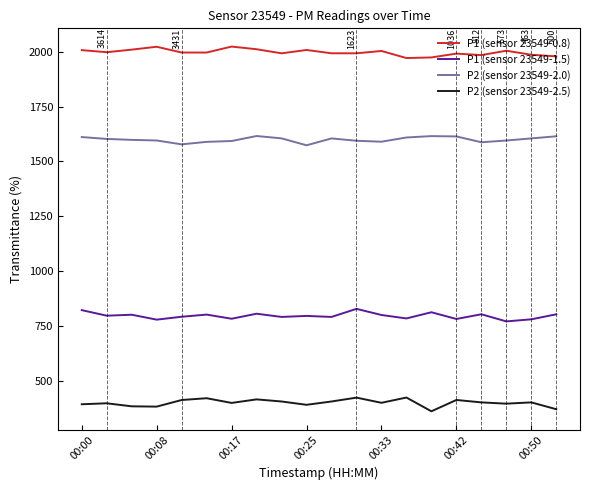

What is the difference between the maximum and minimum values in the P1 (sensor 23549-0.8) series?

52.4